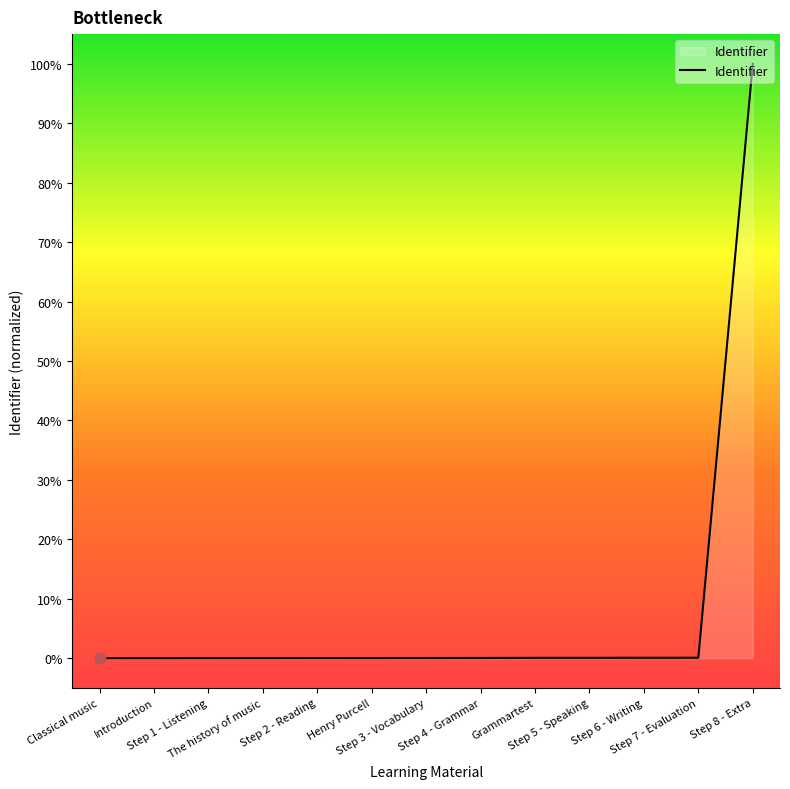

What is the difference between the maximum and minimum values?

100.0